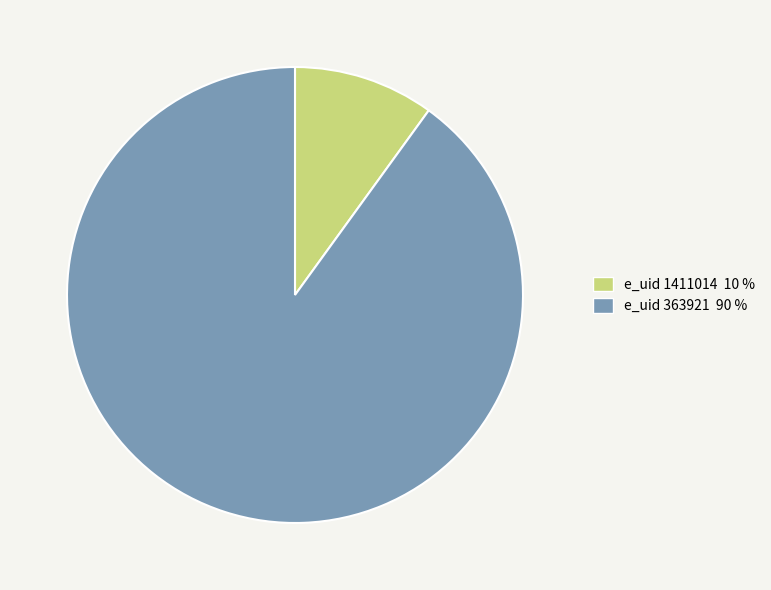

Which category has the smallest portion of the pie?

e_uid 1411014 10 %